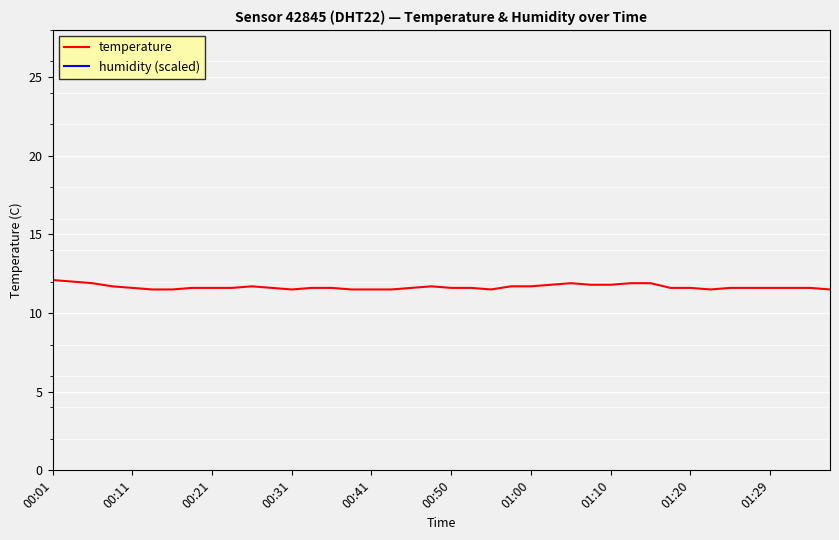

List the series in order of their peak value, highest first.

humidity (scaled), temperature